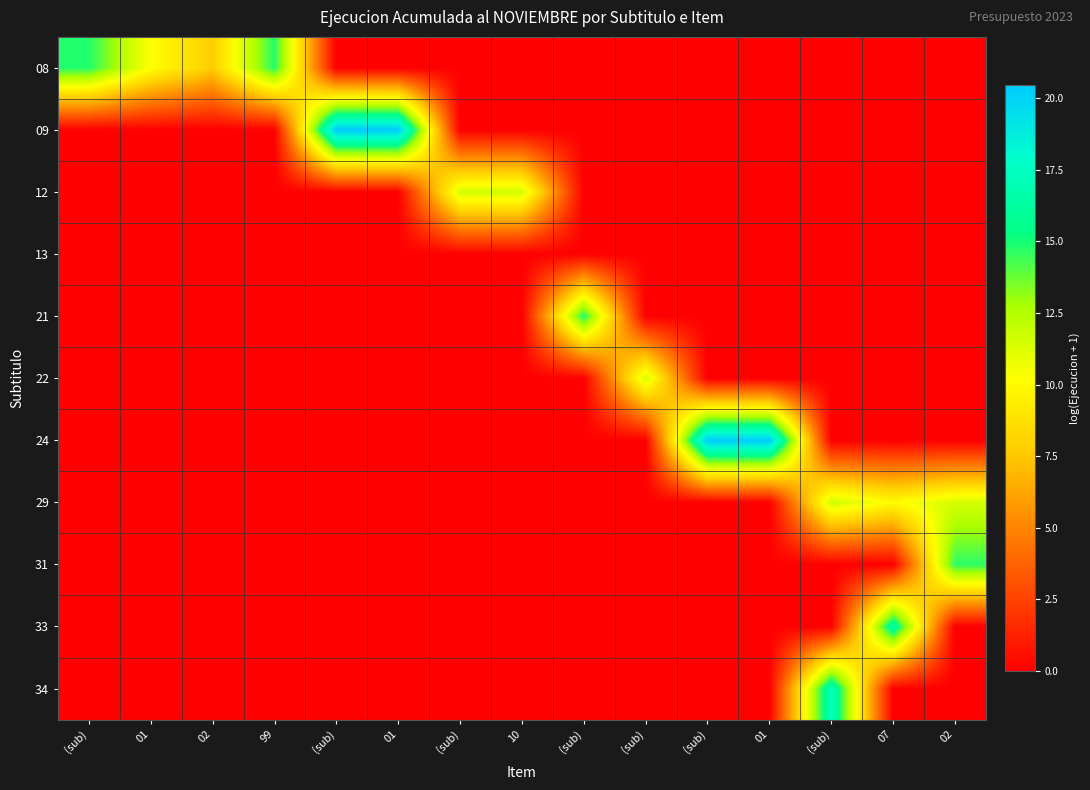

How many categories are shown in the chart?

15